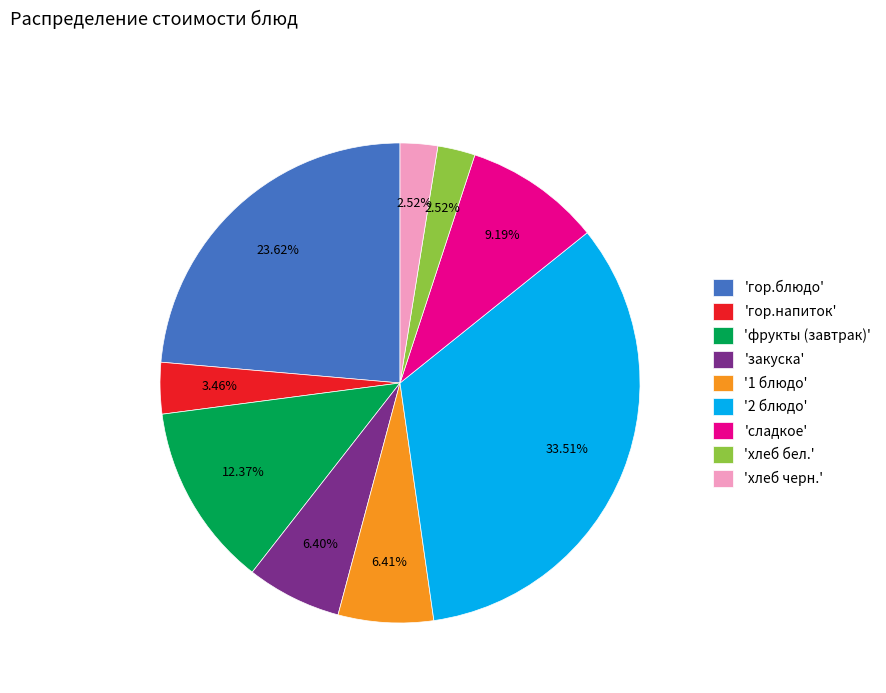

What is the ratio of the value at 'хлеб бел.' to the value at 'сладкое'?

0.3